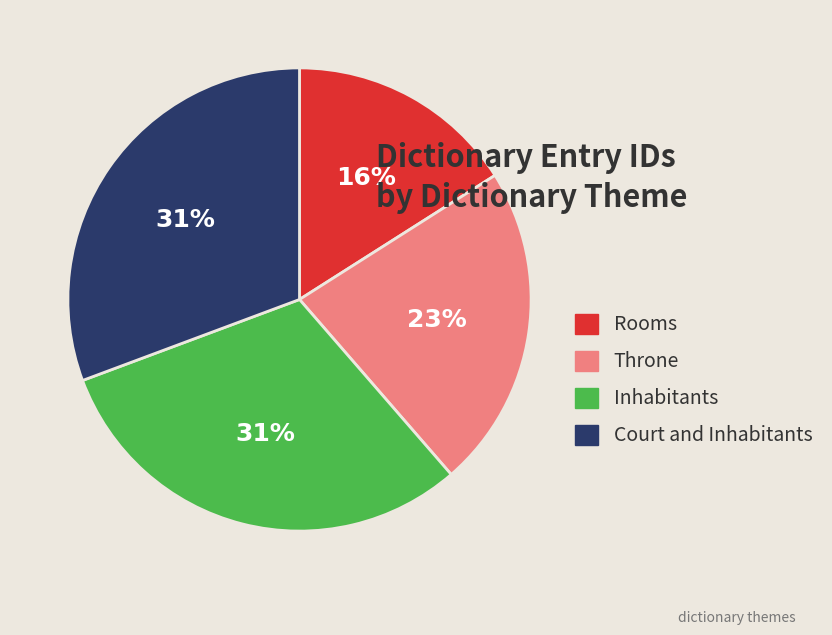

What is the ratio of the value at Court and Inhabitants to the value at Inhabitants?

1.0